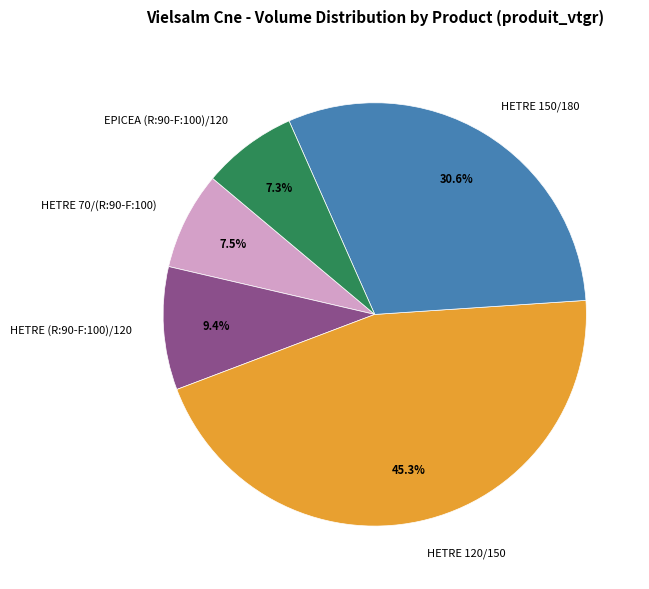

Which category has the biggest portion of the pie?

HETRE 120/150